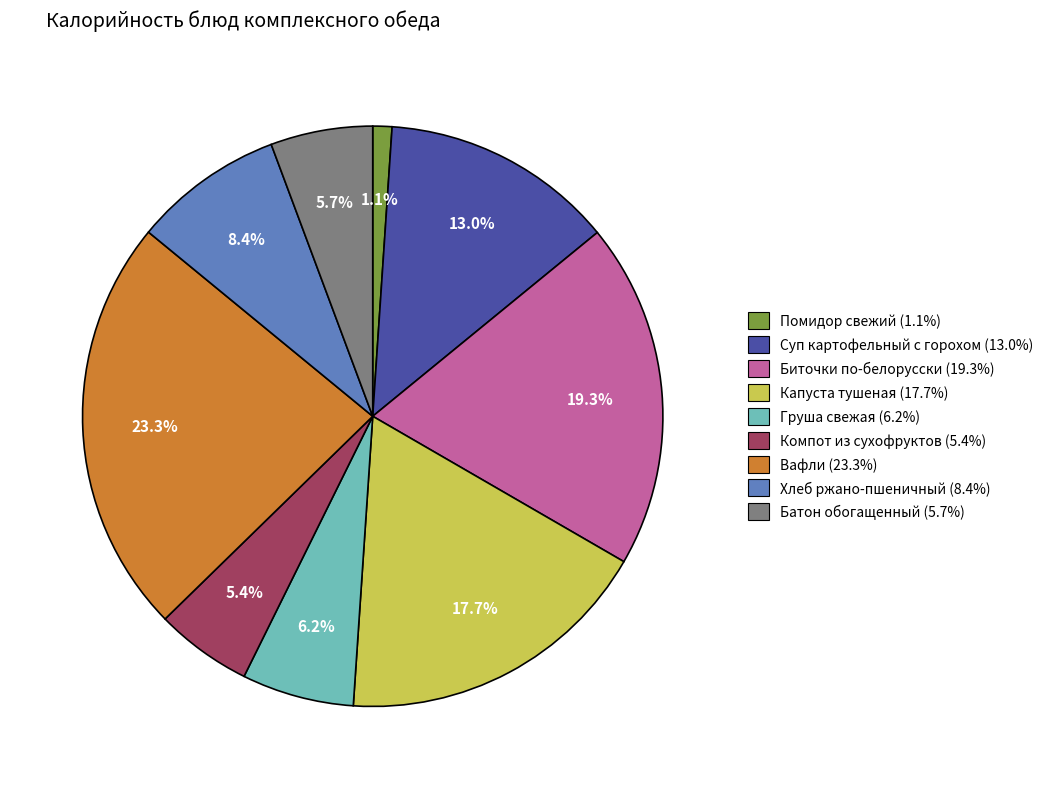

Is there a majority slice in this chart?

No